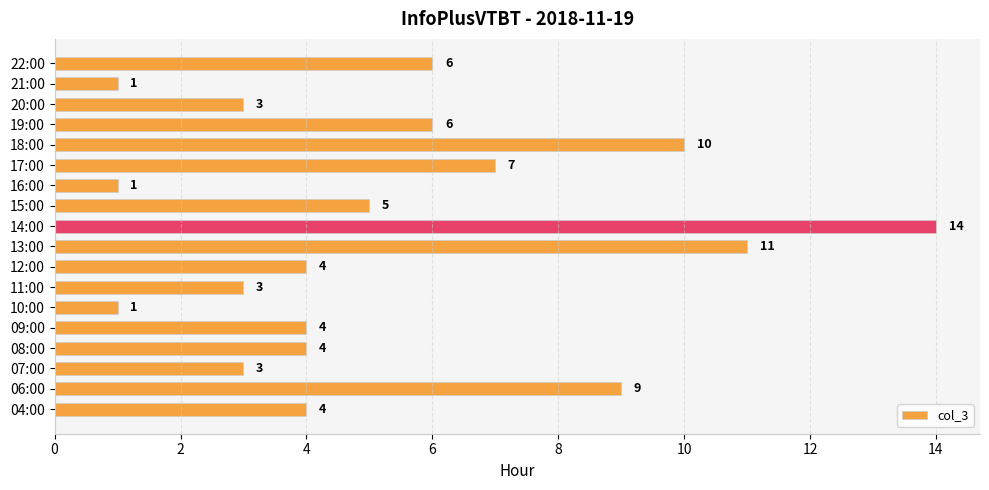

How many data points does each series have?

18